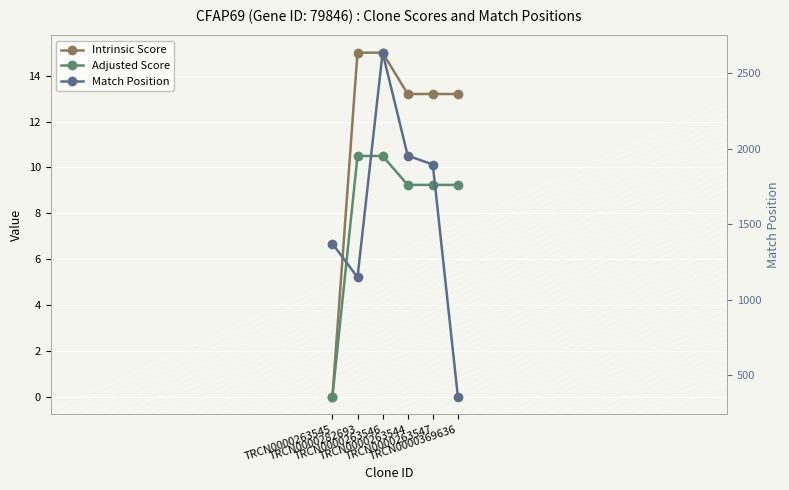

Where is Intrinsic Score nearest to the value 7?

TRCN0000263544